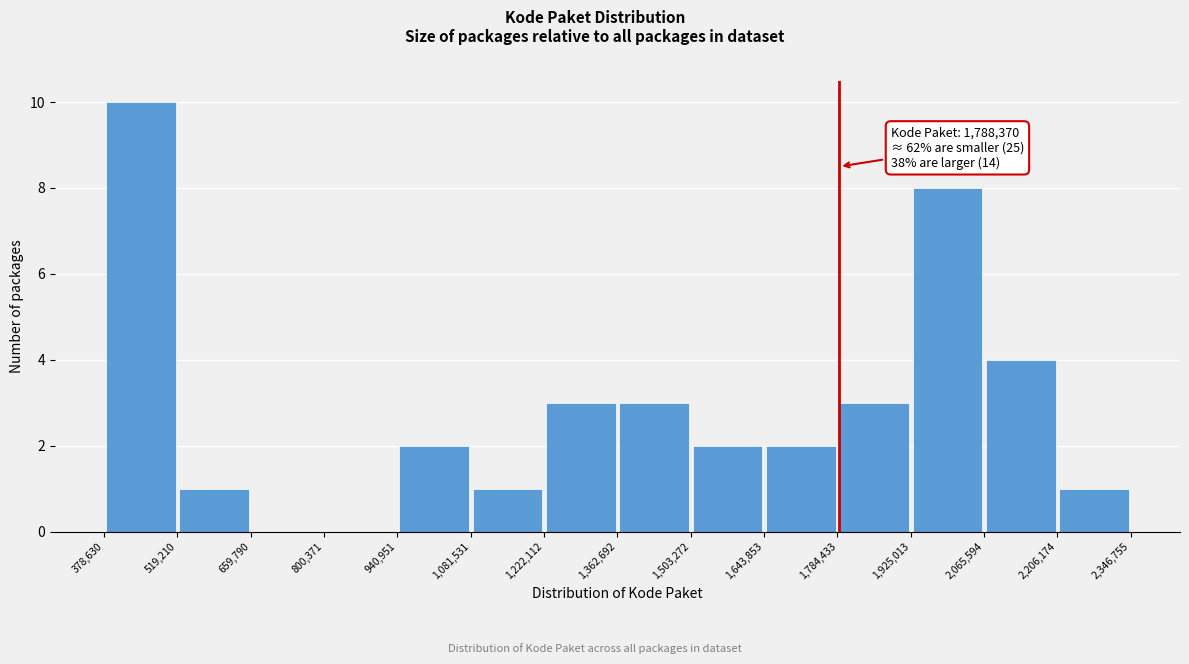

Which range on the x-axis has the tallest bar?

378,630 to 519,210